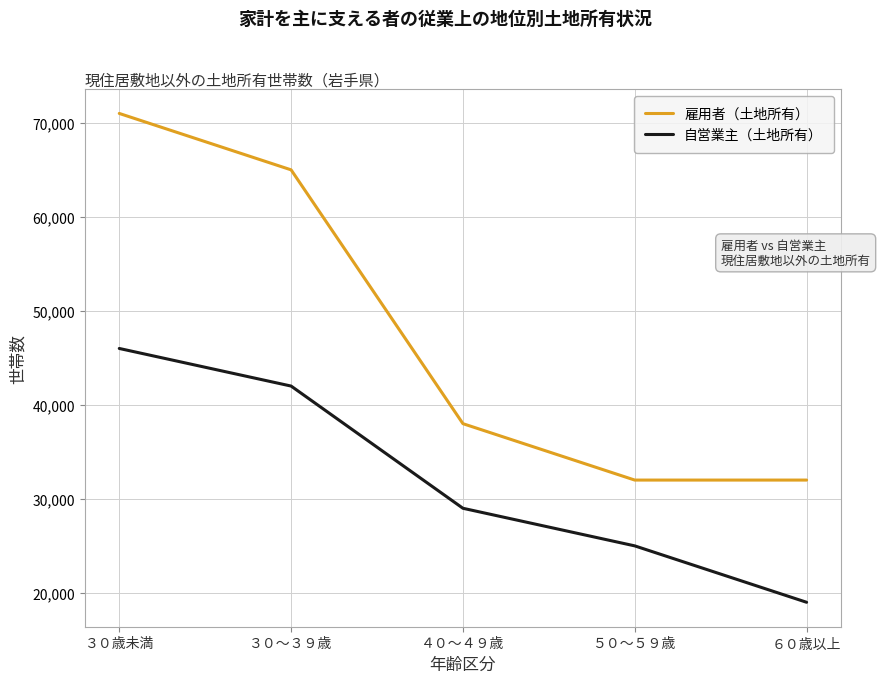

Is the value of 自営業主（土地所有） at ６０歳以上 greater than the value of 雇用者（土地所有） at ５０～５９歳?

No